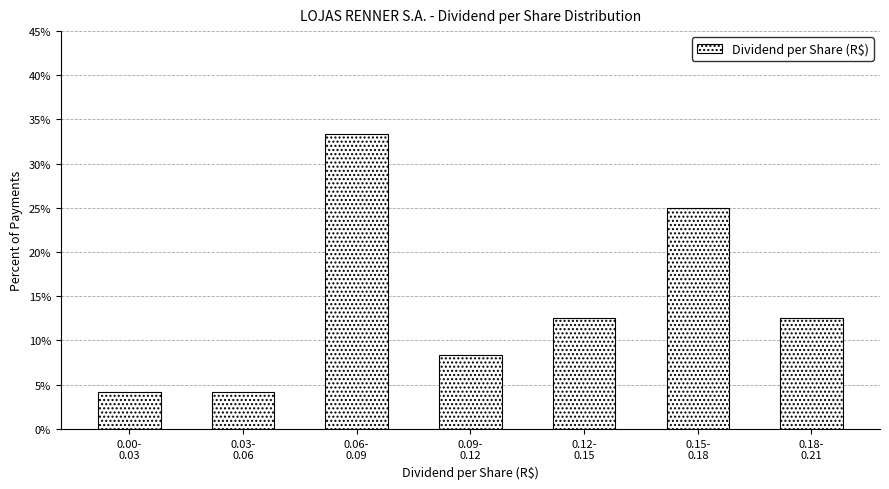

Reading left to right, extract all data points from this chart.

4.2	4.2	33.3	8.3	12.5	25.0	12.5